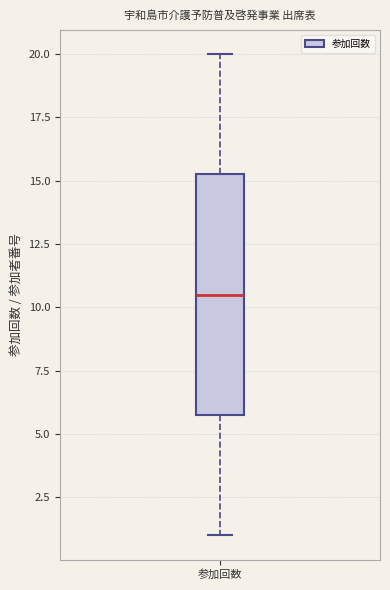

Where does the lower whisker of the box for 参加回数 end on the y-axis? The values are not printed on the chart, so give them approximately, as read against the axis.

1.0